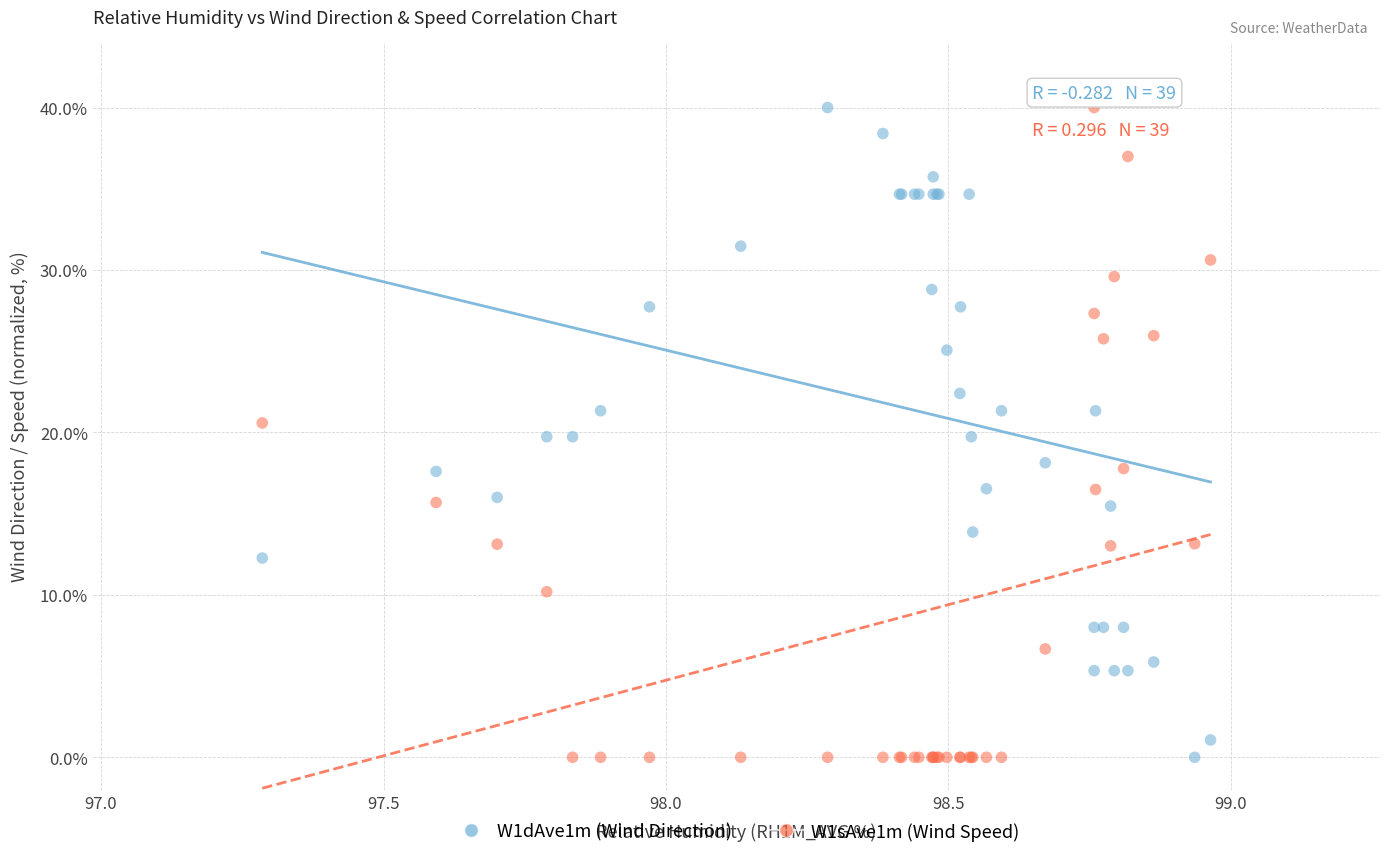

What is the X range (max minus min) for the scatter plot?

1.7